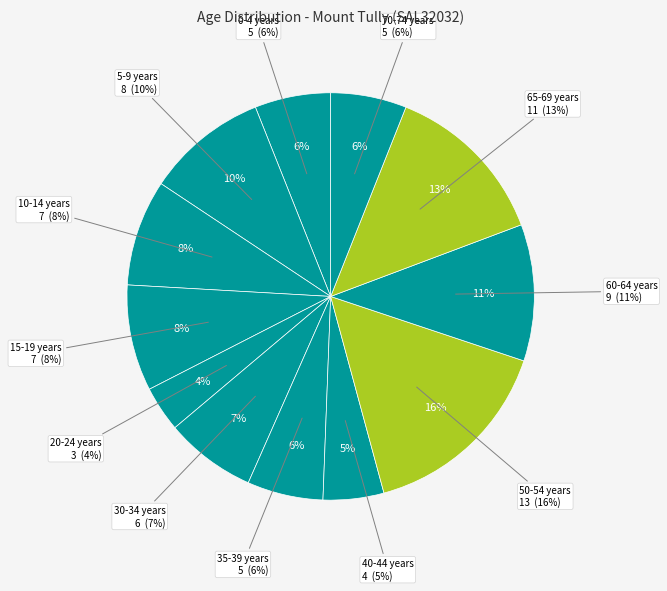

Count the number of slices in the pie.

12